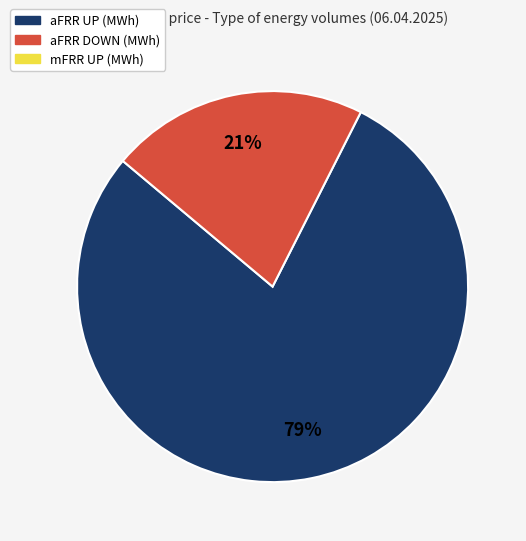

Does any single category account for the majority?

Yes